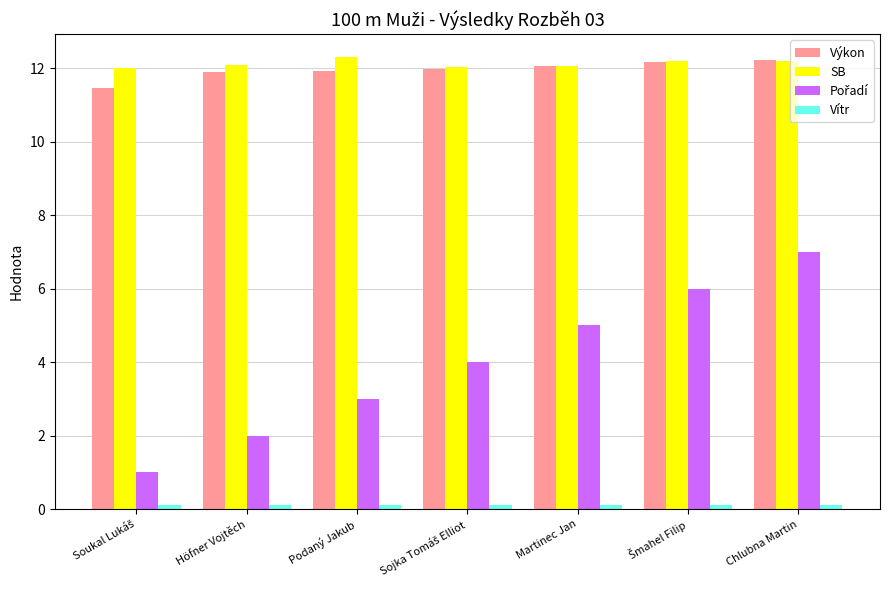

What is the greatest value displayed?

12.3